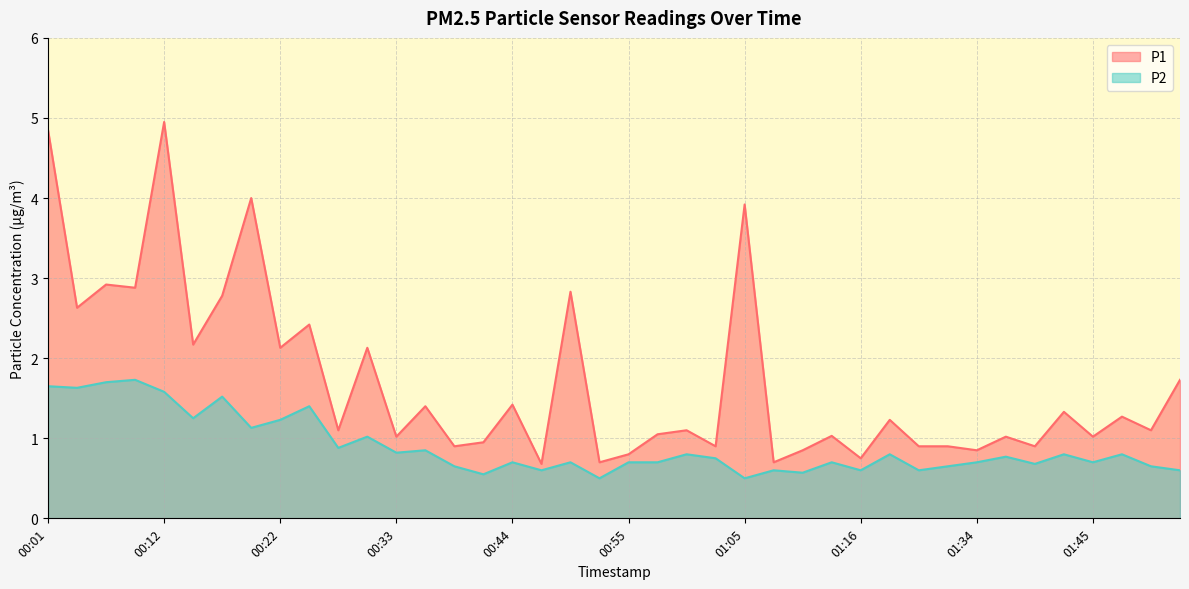

Which category has the highest value in the P1 series?

00:12